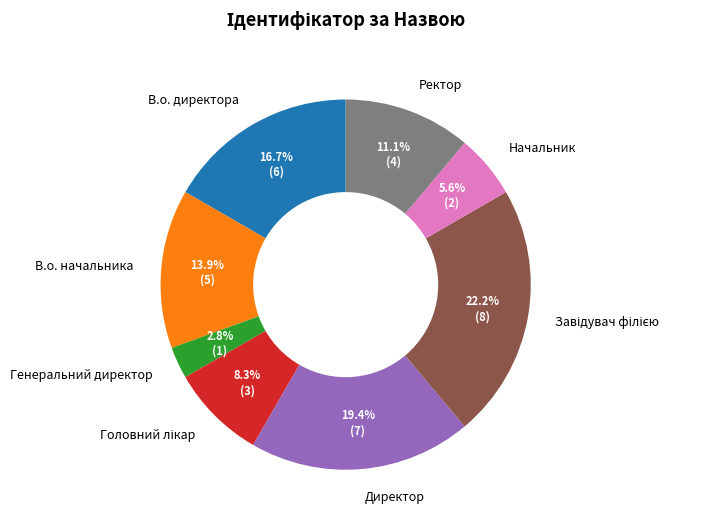

To the nearest percent, what is the average slice percentage?

12%